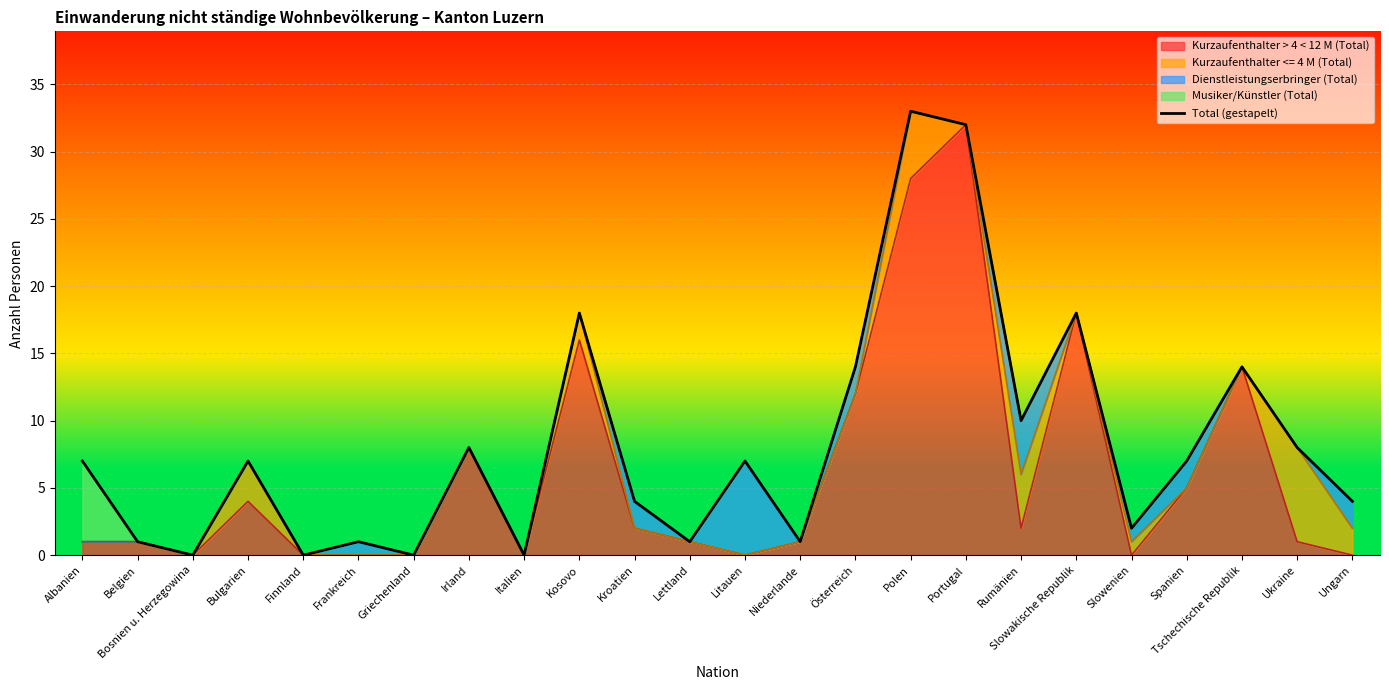

What is the difference between the maximum and second lowest values?

33